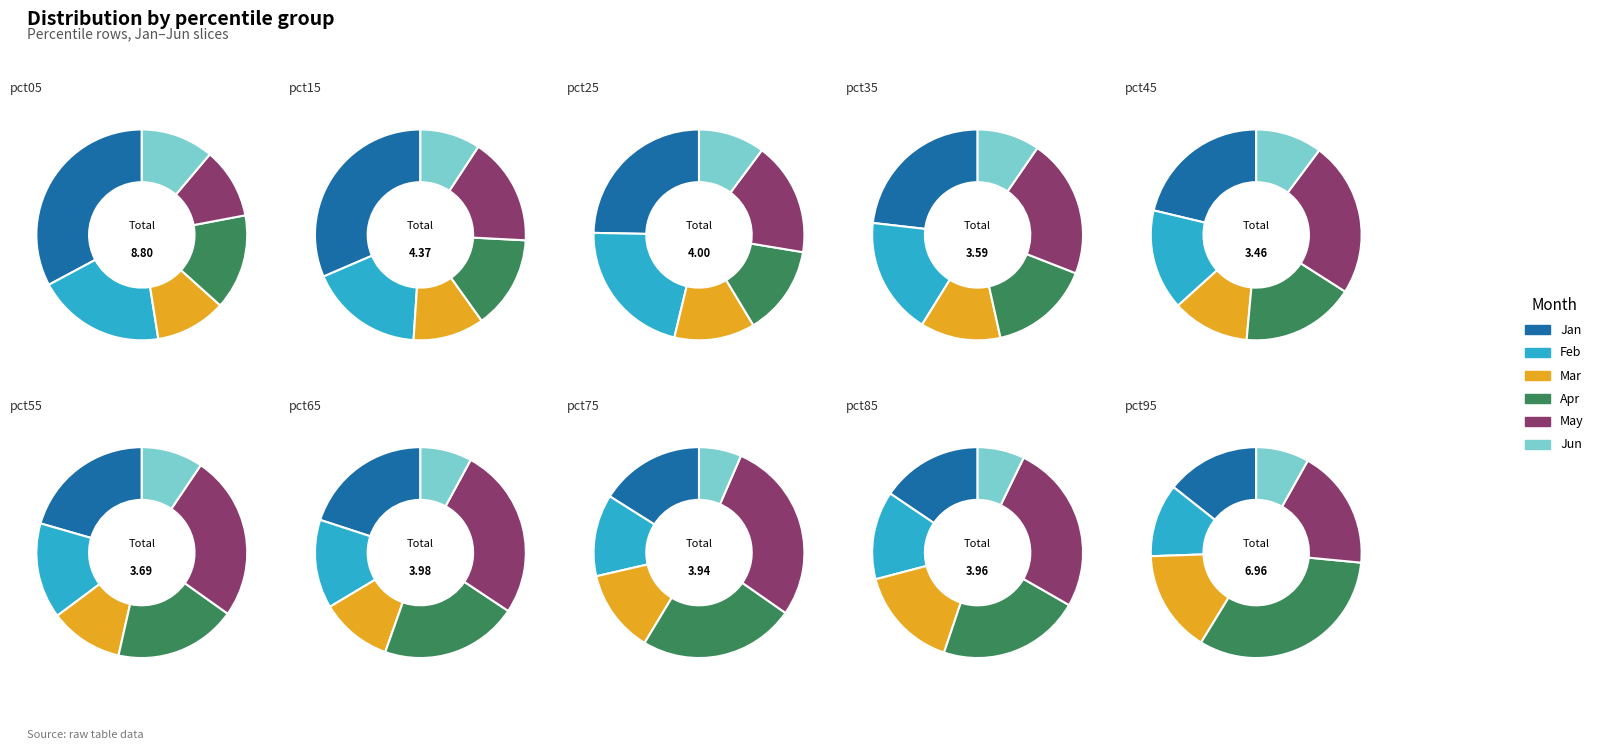

Which series has the widest spread of values?

Jan